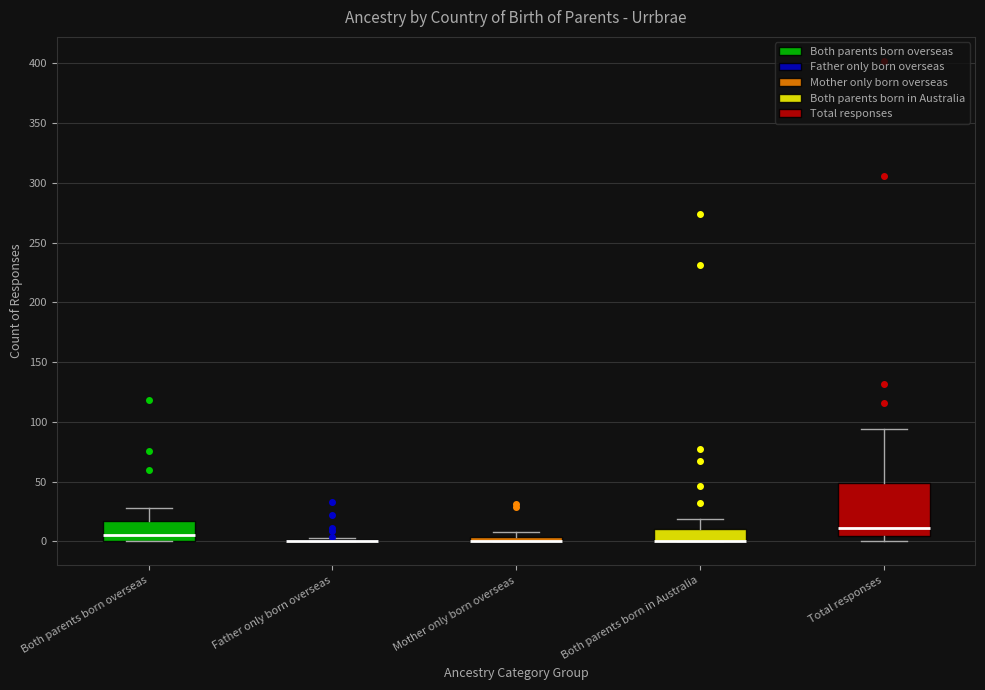

Which box is the tallest, from its lower edge to its upper edge?

Total responses